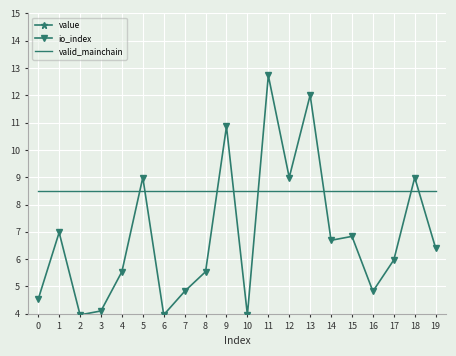

True or false: valid_mainchain has more than 2 interior local peaks.

False